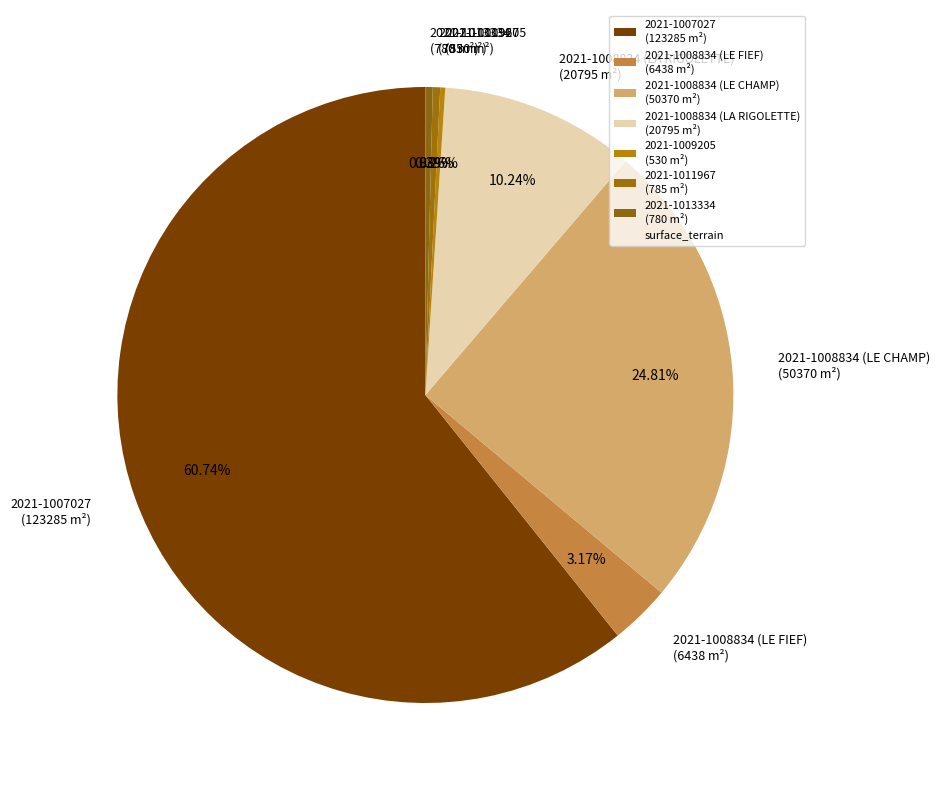

To the nearest percent, what is the difference between the largest and smallest slice percentages?

60%